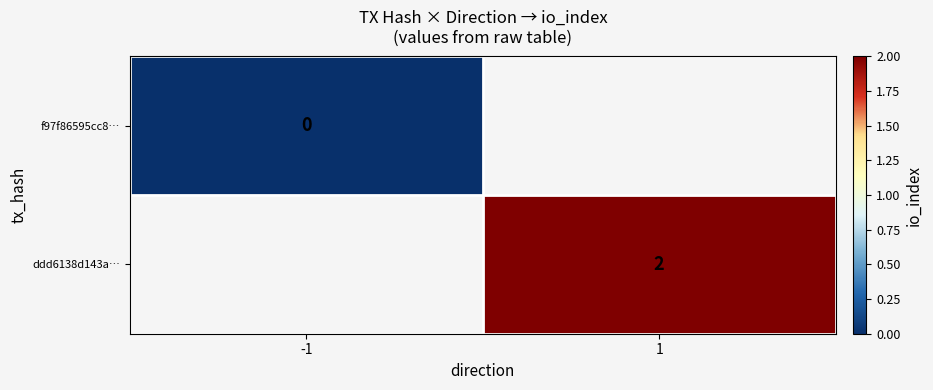

The ddd6138d143a… series shows 3 at 1. True or false?

False